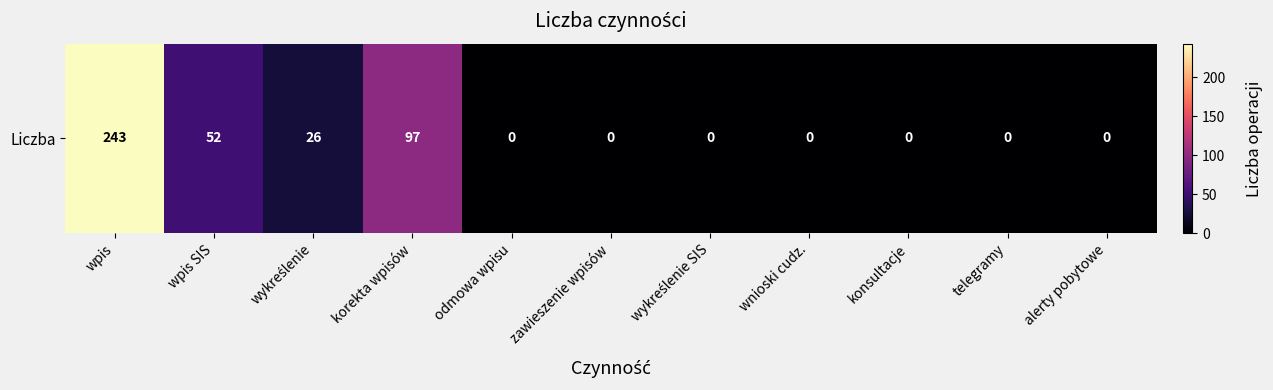

Reading left to right, list all the values displayed in this chart.

wpis=243	wpis SIS=52	wykreślenie=26	korekta wpisów=97	odmowa wpisu=0	zawieszenie wpisów=0	wykreślenie SIS=0	wnioski cudz.=0	konsultacje=0	telegramy=0	alerty pobytowe=0